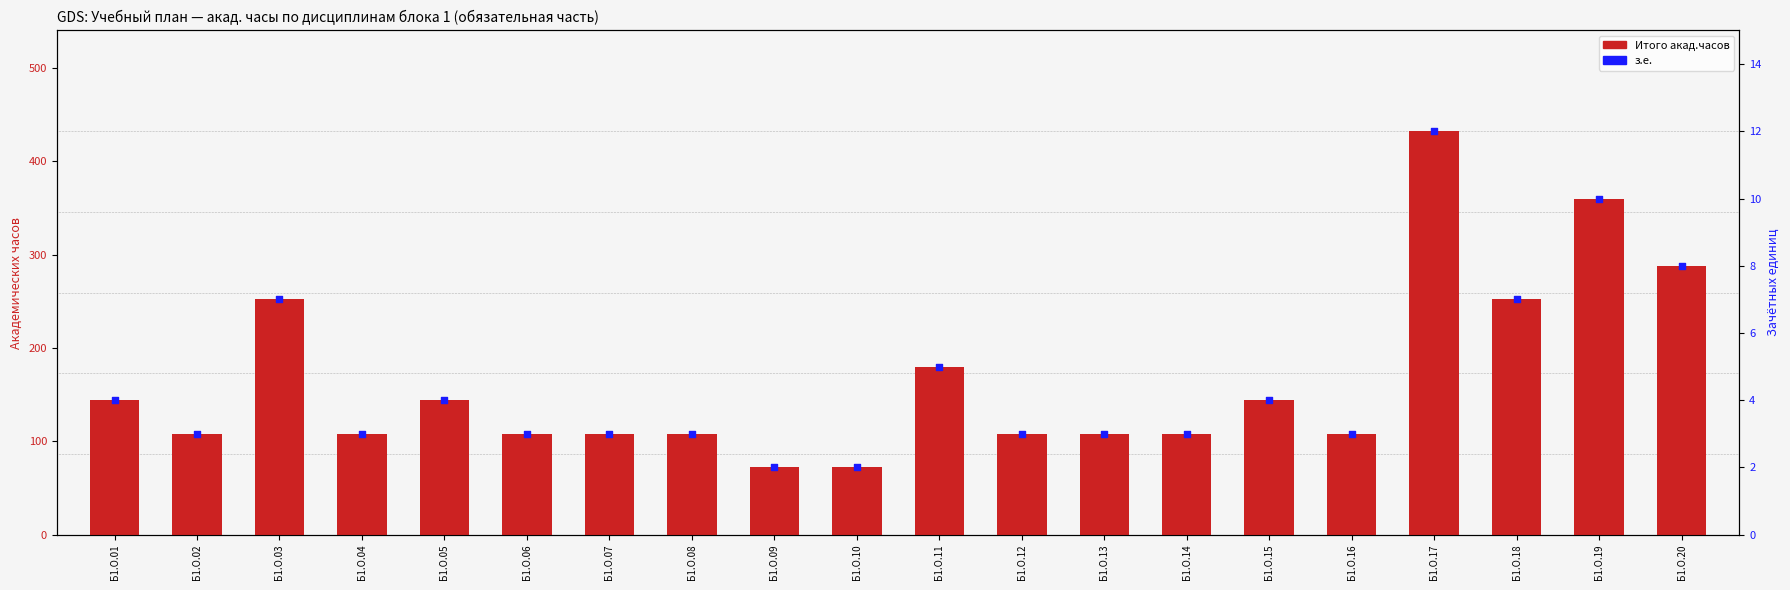

Which series has the largest total across all categories?

Итого акад.часов